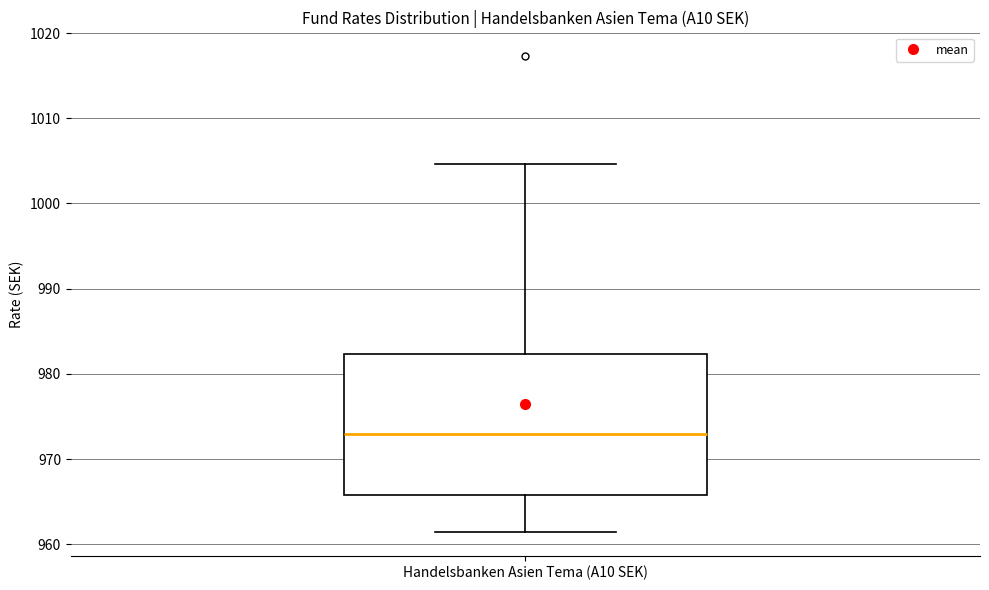

Where is the lower edge of the box for Handelsbanken Asien Tema (A10 SEK) on the y-axis? The values are not printed on the chart, so give them approximately, as read against the axis.

966